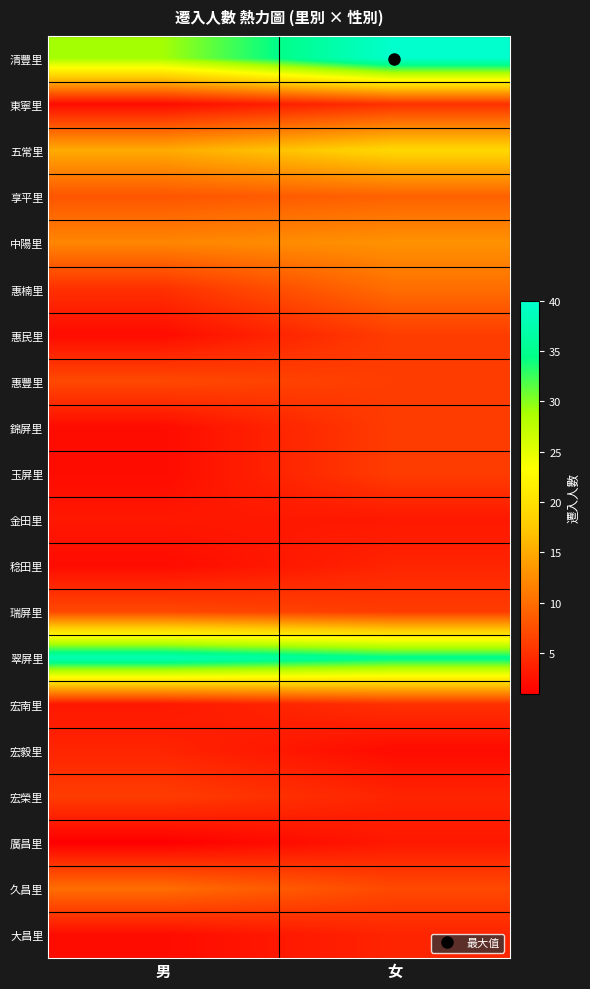

What is the spread (max minus min) of values at 男?

37